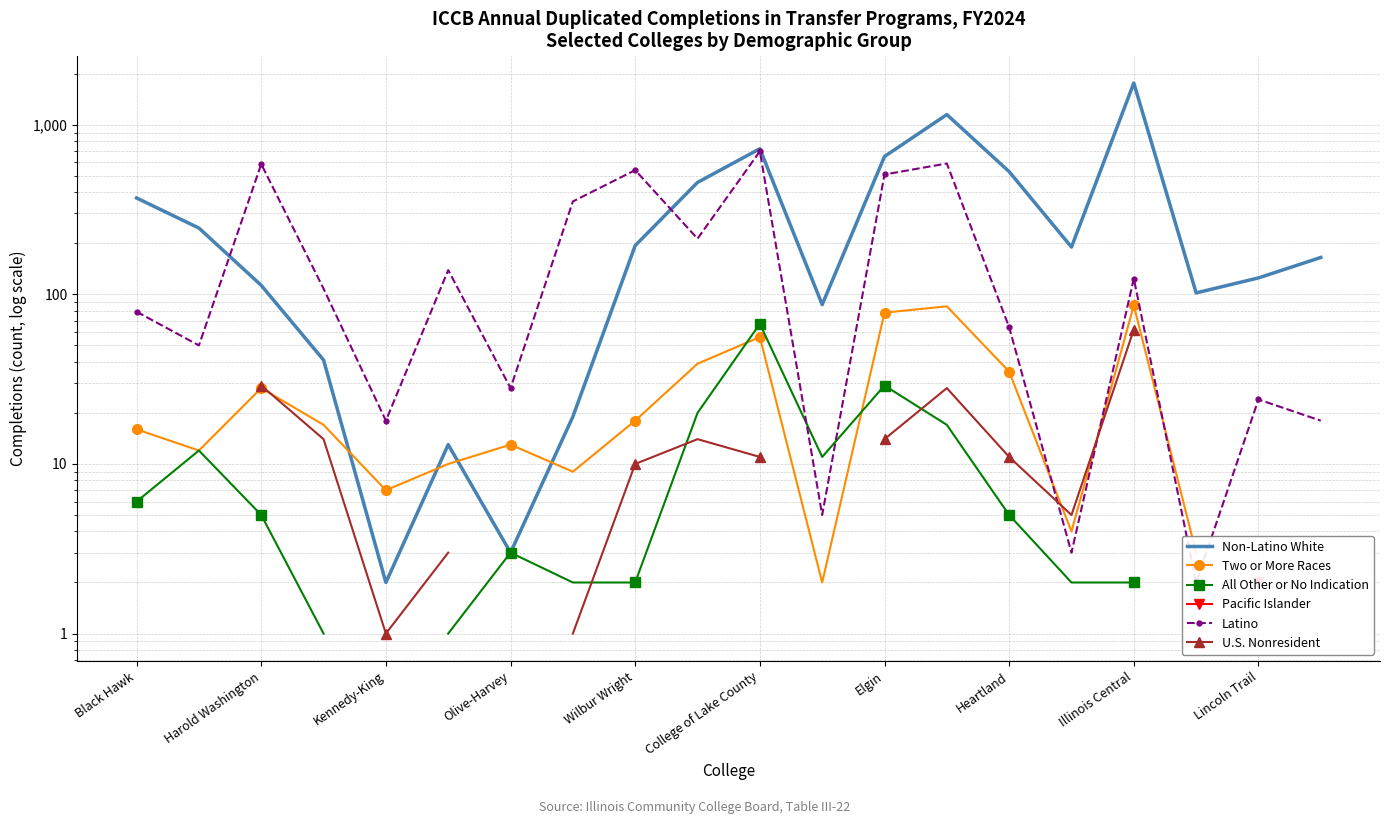

What is the difference between the maximum and minimum values in the Non-Latino White series?

1760.0